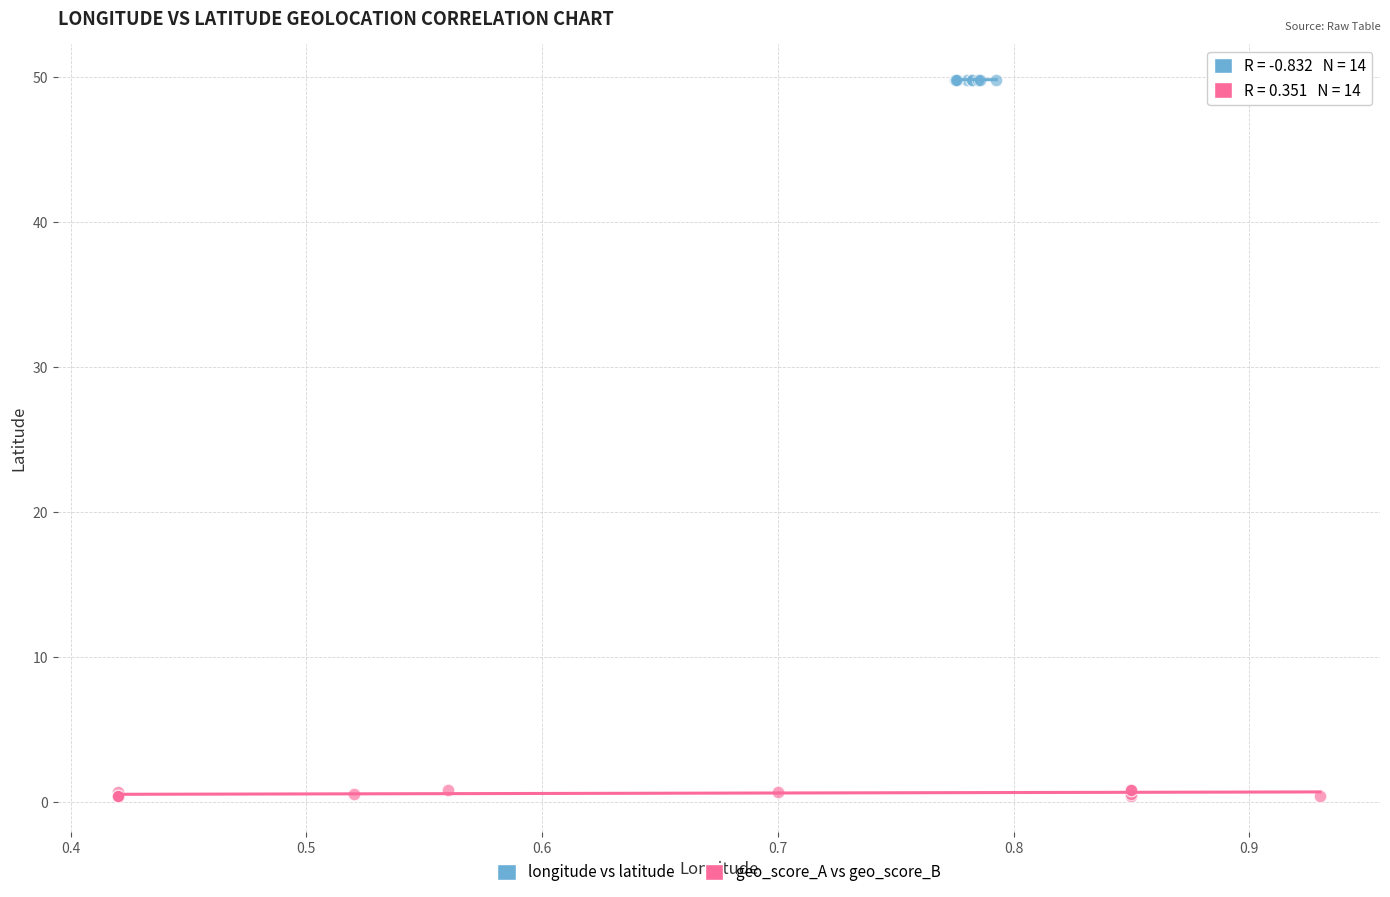

What are all the series names shown in the legend?

longitude vs latitude, geo_score_A vs geo_score_B